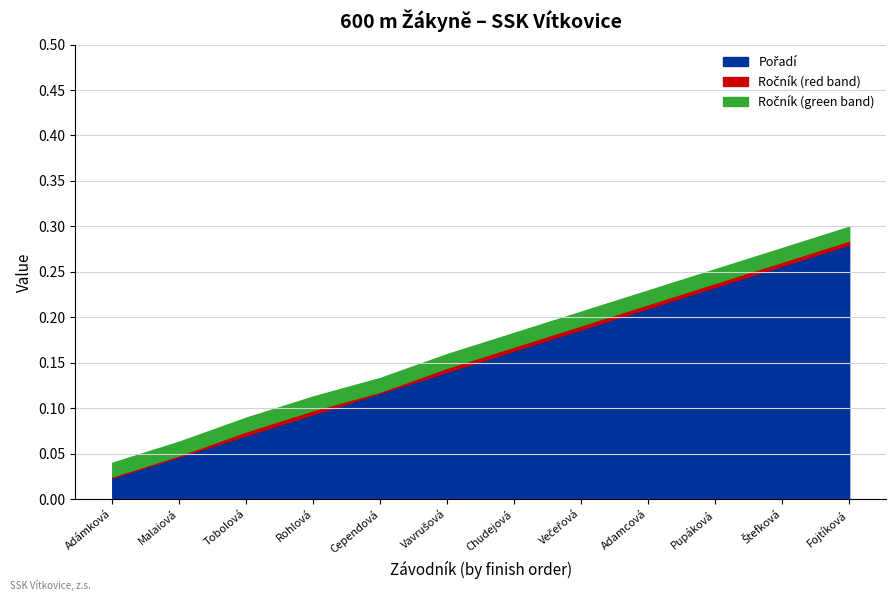

True or false: Pořadí and Ročník intersect in this chart.

False